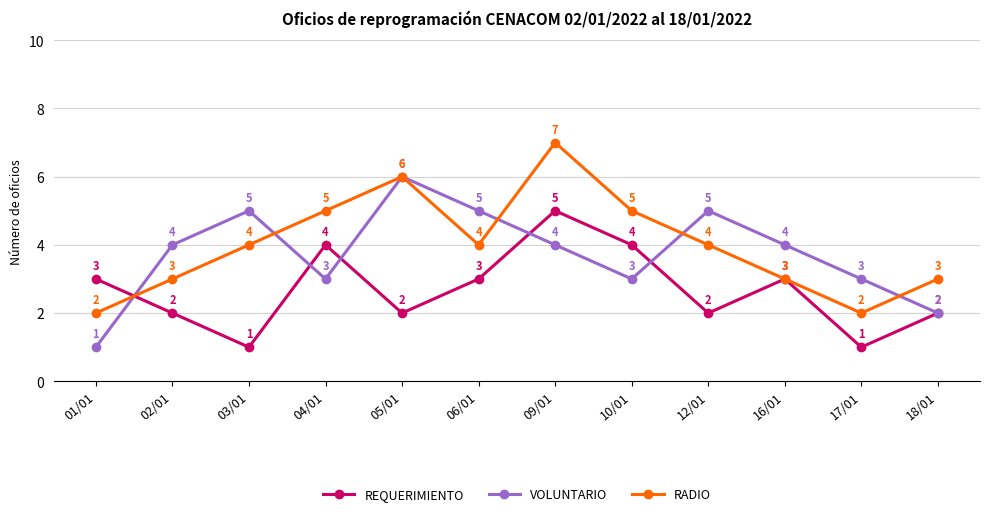

What is the label of the 10th point from the left?

16/01